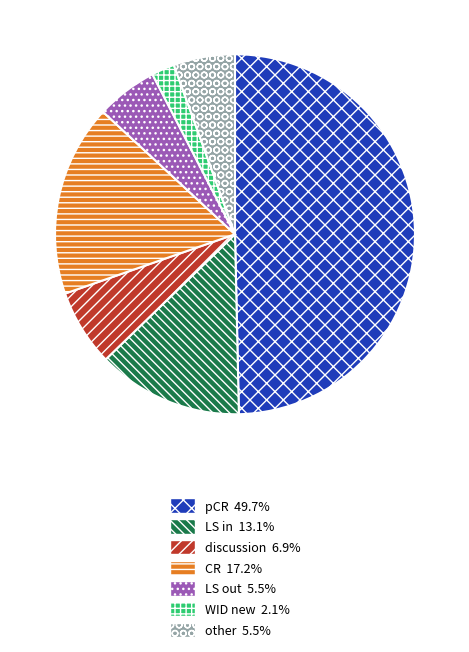

The pCR slice represents 50% of the pie. True or false?

True